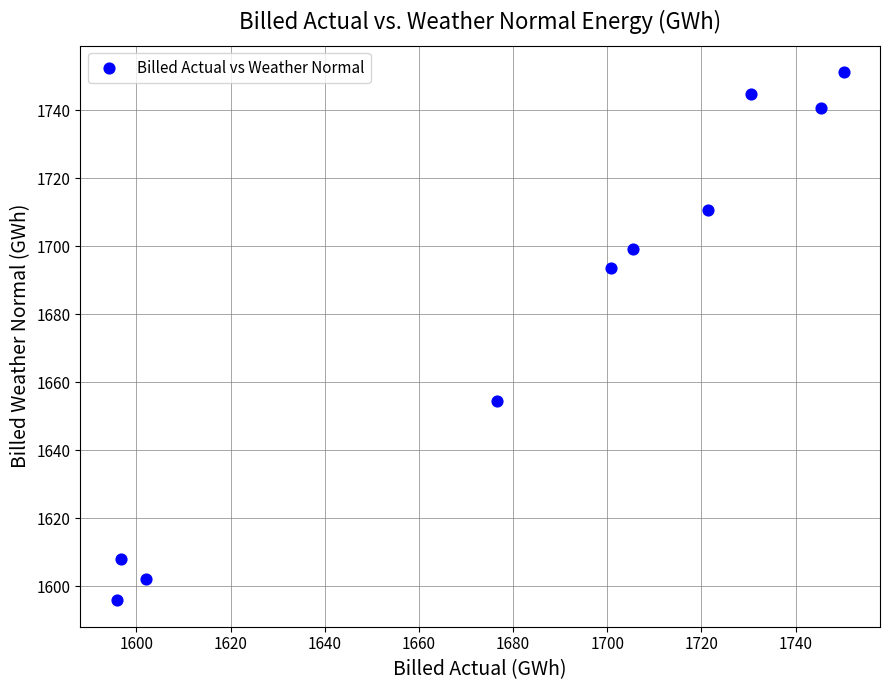

What Y value in the scatter plot is closest to 1673?

1654.4